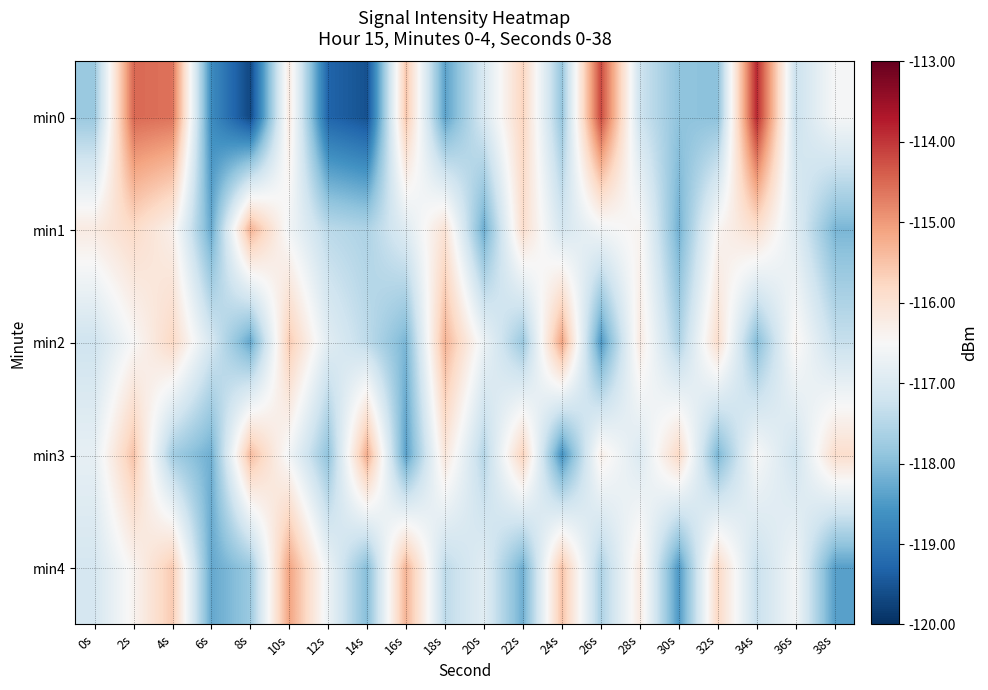

Count the number of data series in this chart.

5